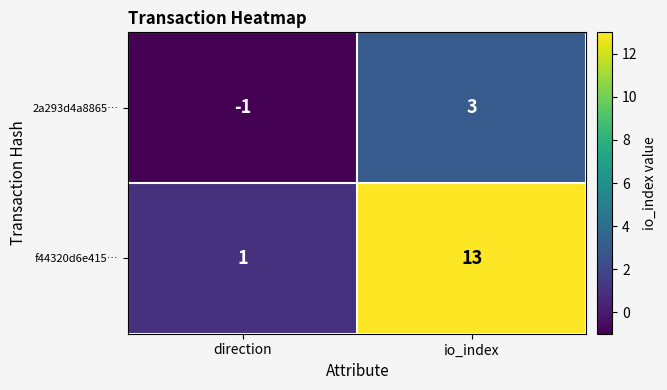

Reading left to right, what are all the values shown in this chart?

2a293d4a8865…: -1	3
f44320d6e415…: 1	13